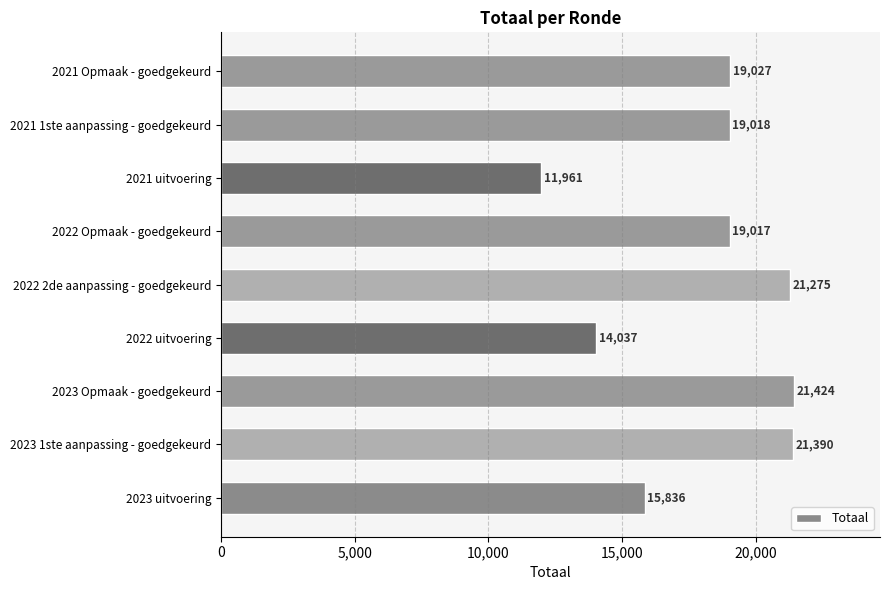

What is the change in value from 2022 2de aanpassing - goedgekeurd to 2021 uitvoering?

-9314